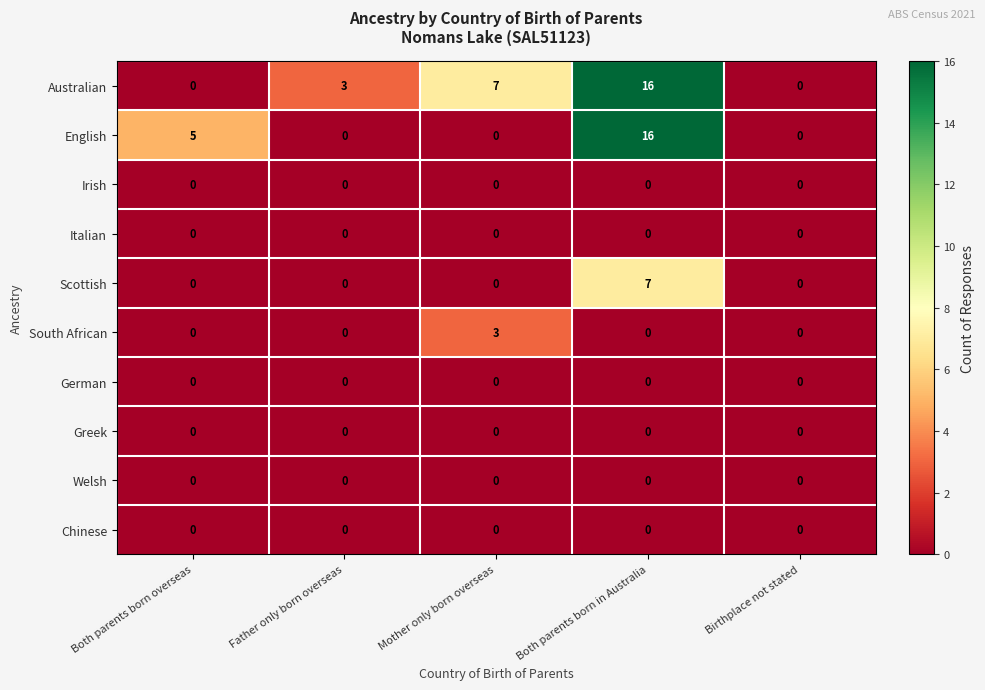

The South African series shows 2 at Both parents born in Australia. True or false?

False